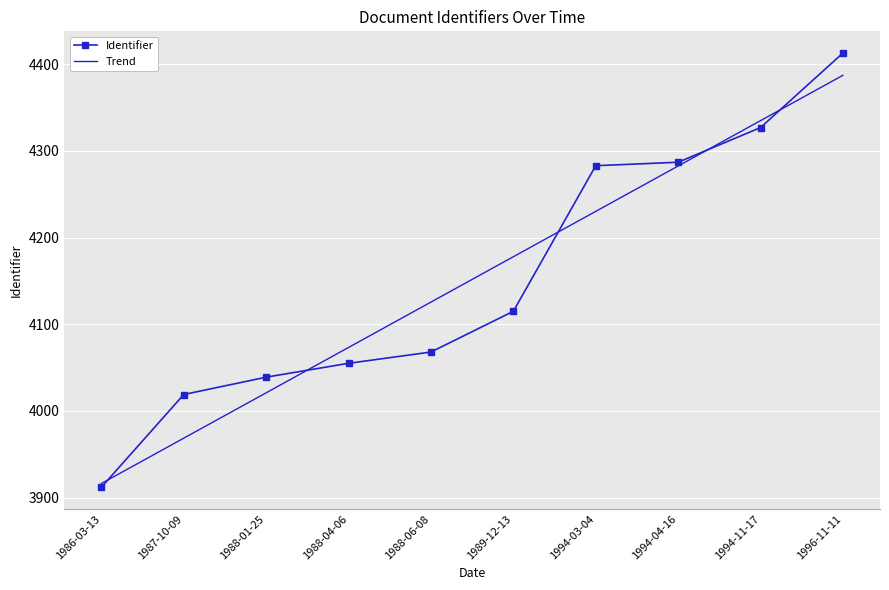

What are all the series names shown in the legend?

Identifier, Trend